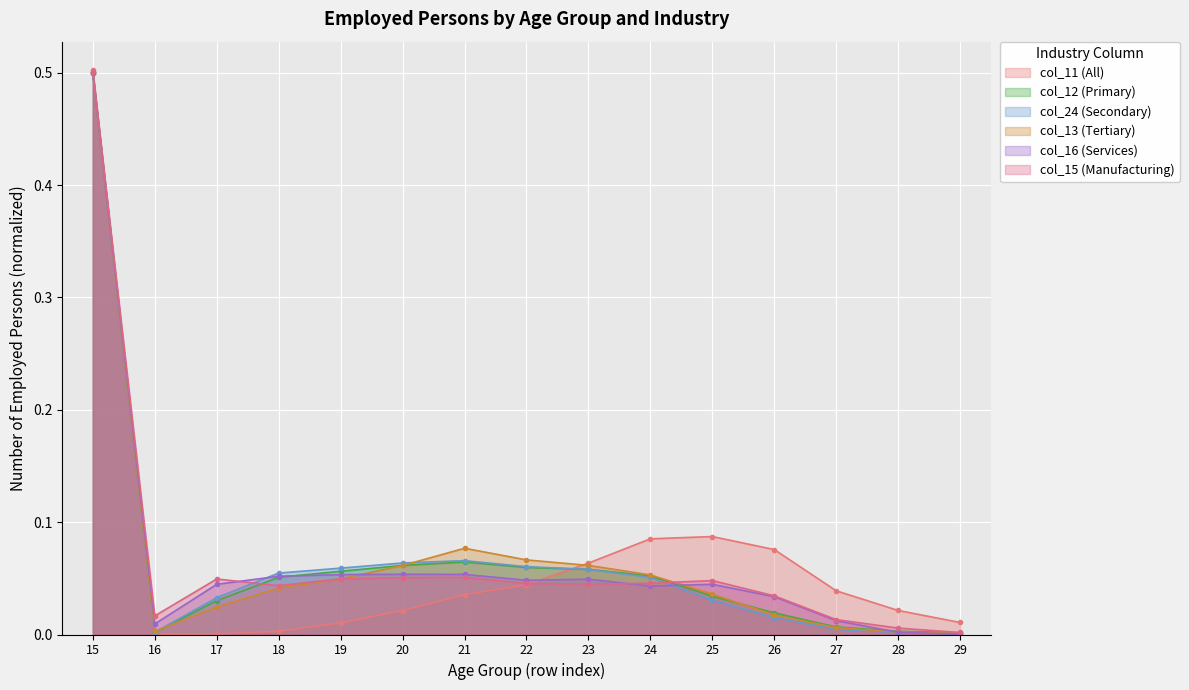

The col_12 (Primary) series shows 0.0 at 27. True or false?

False